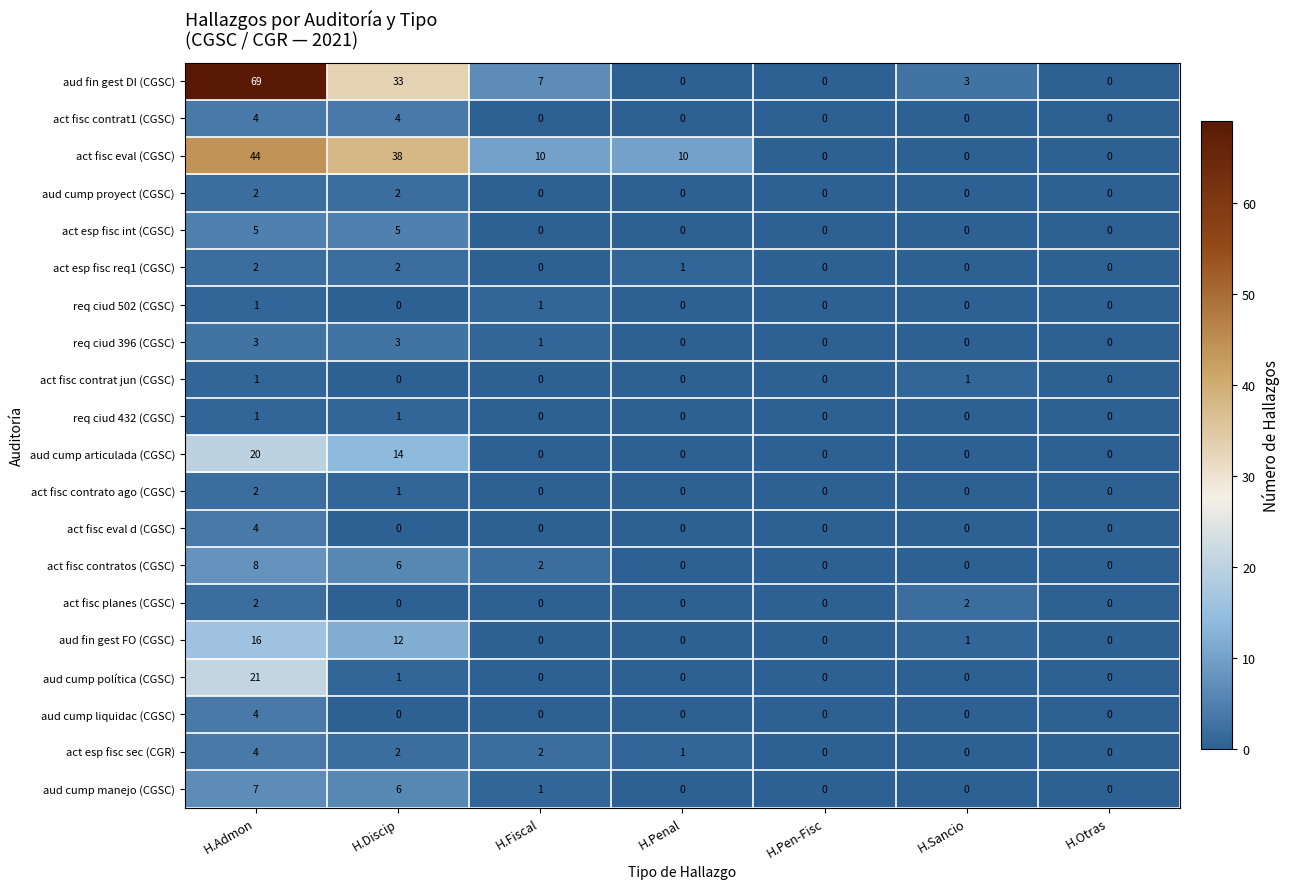

Which series changed the most between H.Fiscal and H.Penal?

aud fin gest DI (CGSC)